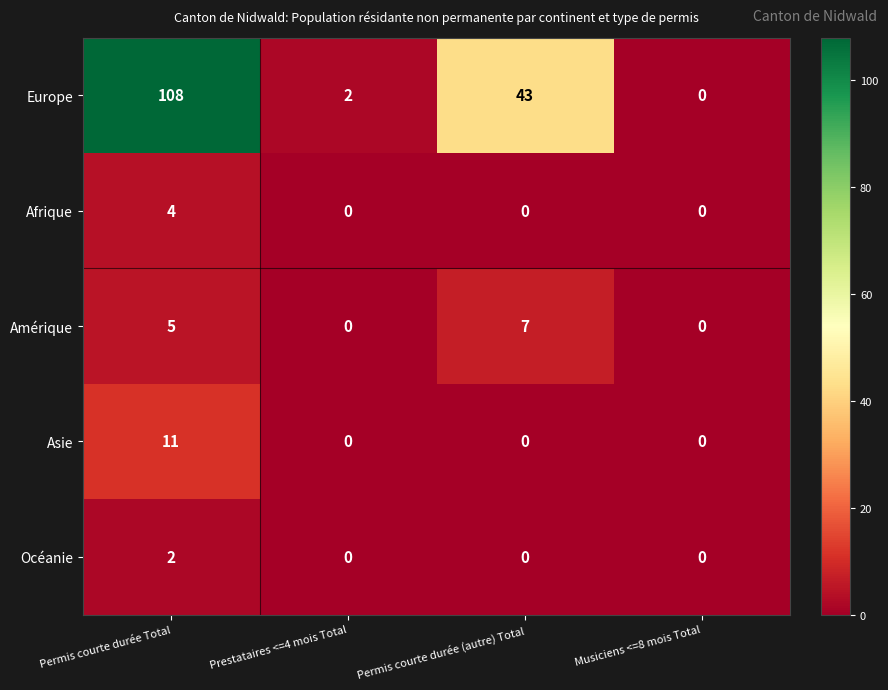

What is the difference between the maximum and minimum values in the Afrique series?

4